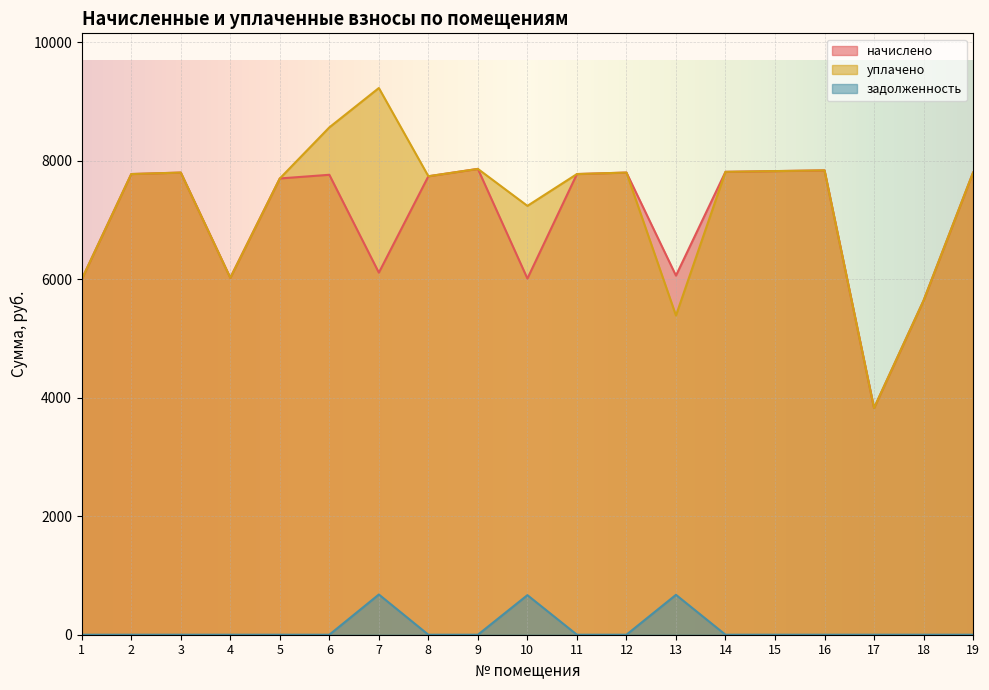

At how many categories does at least one series exceed 2290?

19